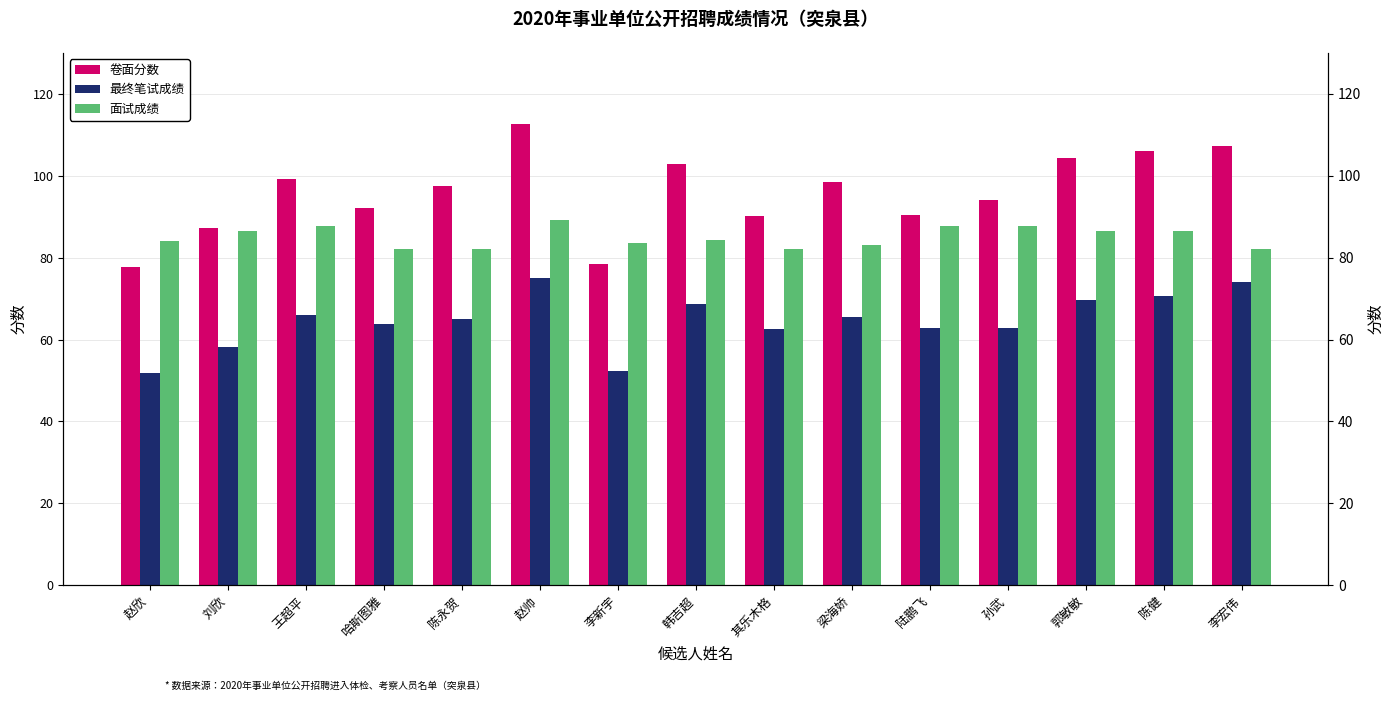

Which series has the largest range (max minus min)?

卷面分数